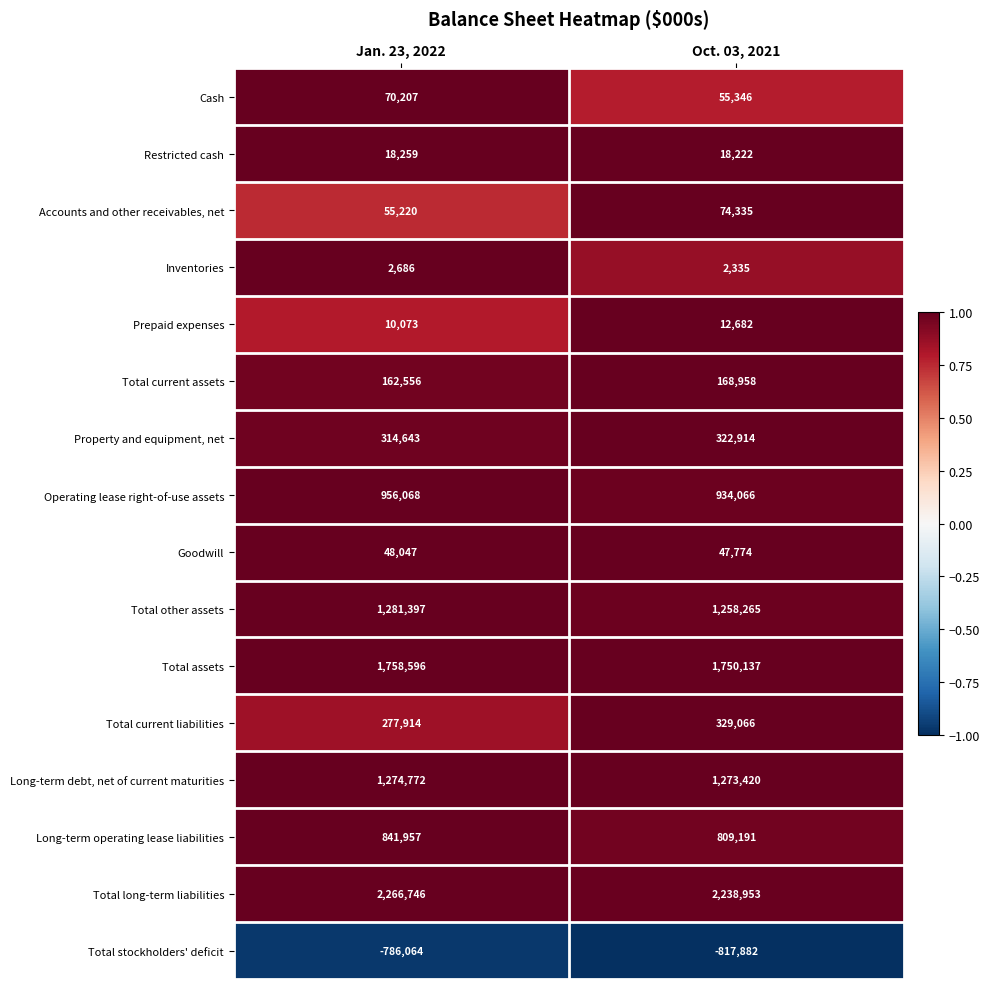

Rank the series by their maximum value, from highest to lowest.

Total long-term liabilities, Total assets, Total other assets, Long-term debt, net of current maturities, Operating lease right-of-use assets, Long-term operating lease liabilities, Total current liabilities, Property and equipment, net, Total current assets, Accounts and other receivables, net, Cash, Goodwill, Restricted cash, Prepaid expenses, Inventories, Total stockholders' deficit